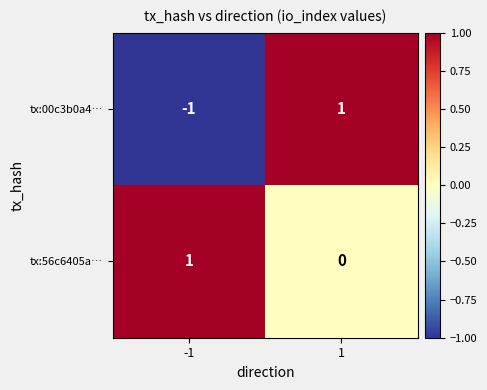

Reading left to right, extract all data points from this chart.

tx:00c3b0a4…: -1=-1	1=1
tx:56c6405a…: -1=1	1=0